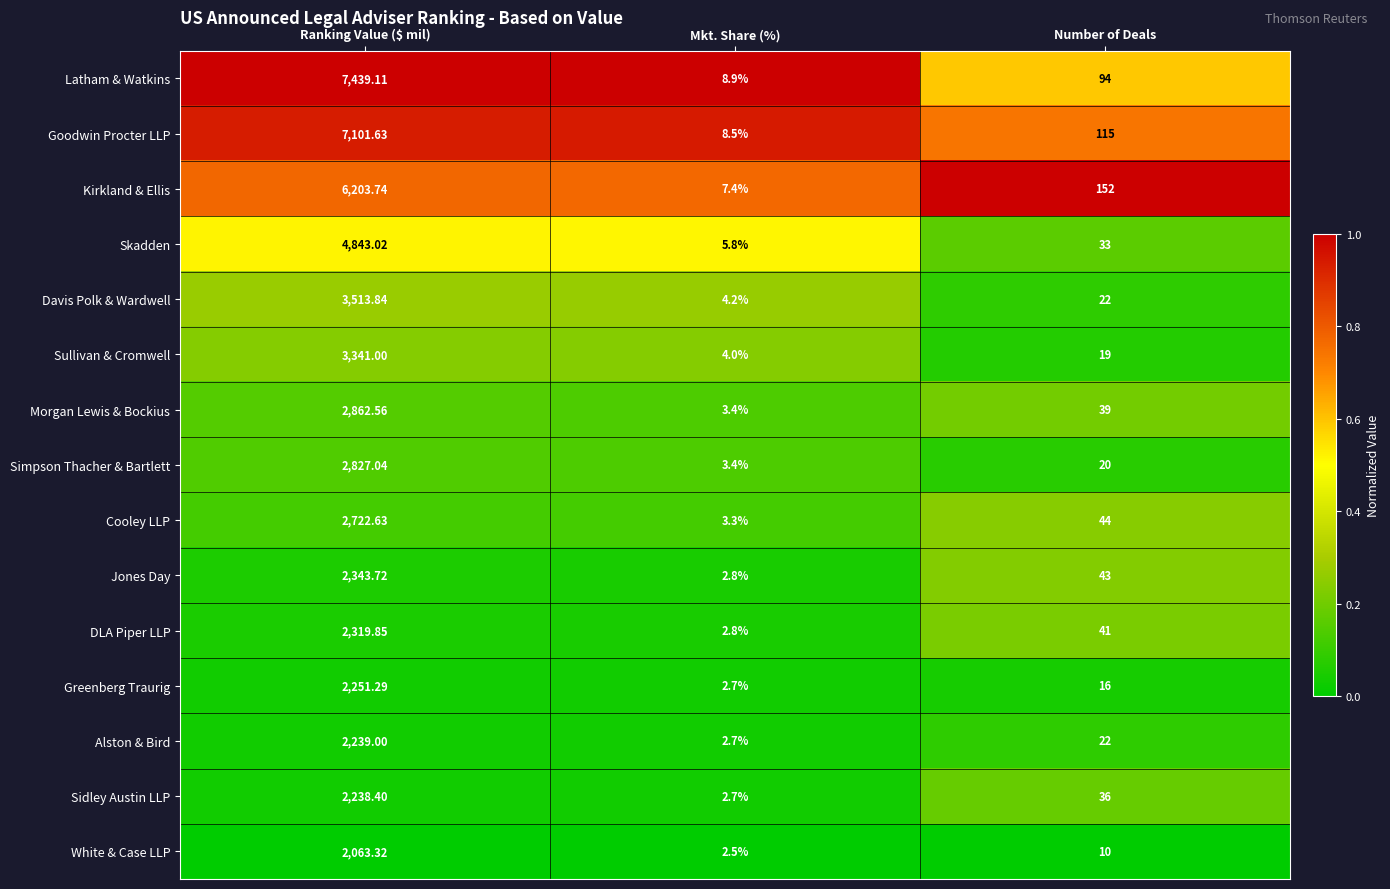

List the labels in order of White & Case LLP value, smallest first.

Mkt. Share (%), Number of Deals, Ranking Value ($ mil)